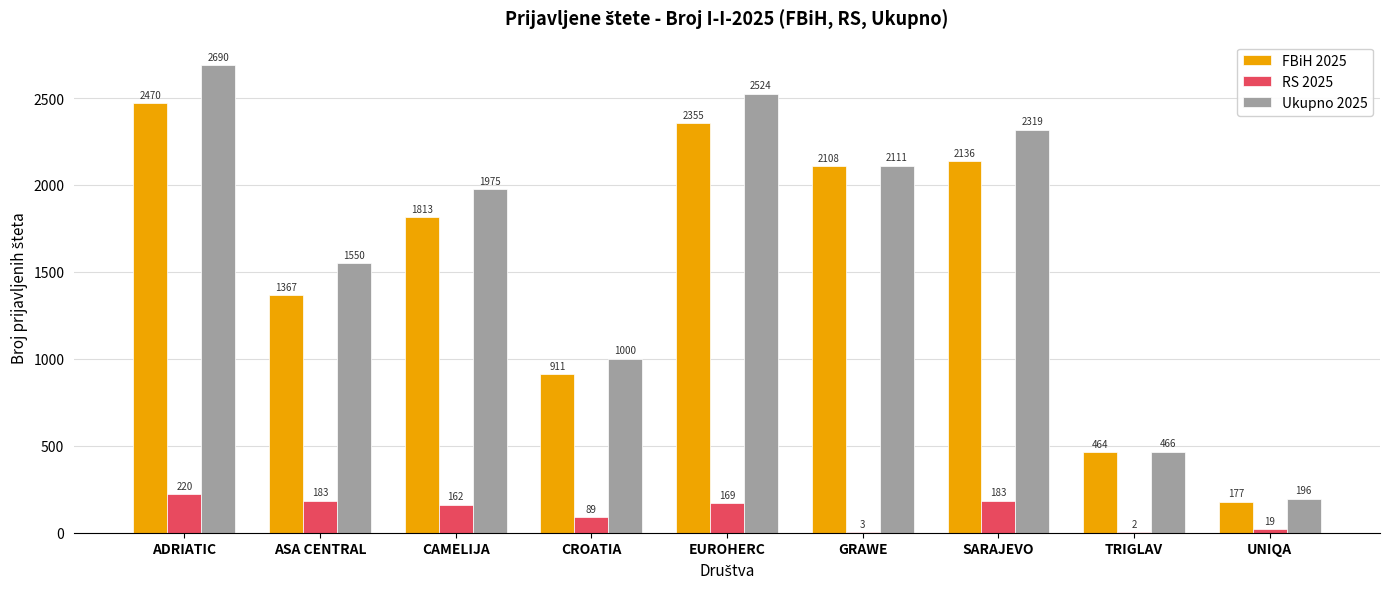

Between ASA CENTRAL and GRAWE, which series saw the biggest shift?

FBiH 2025